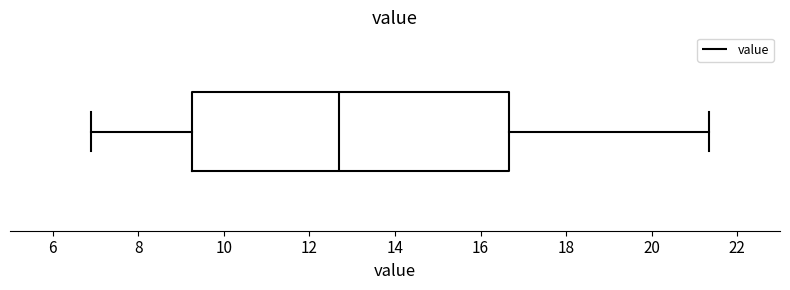

Where is the left edge of the box on the x-axis? The values are not printed on the chart, so give them approximately, as read against the axis.

9.2